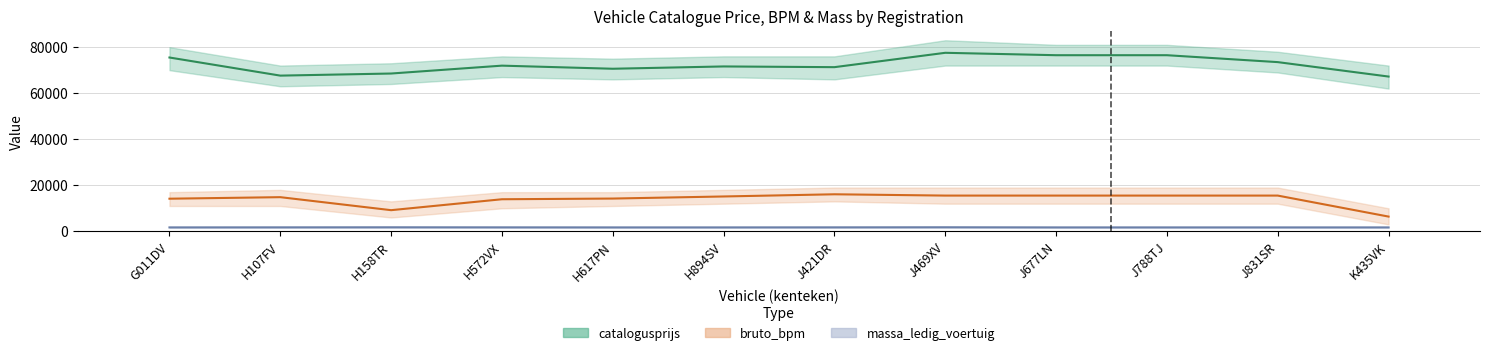

What is the difference between the maximum and minimum values in the massa_ledig_voertuig series?

55